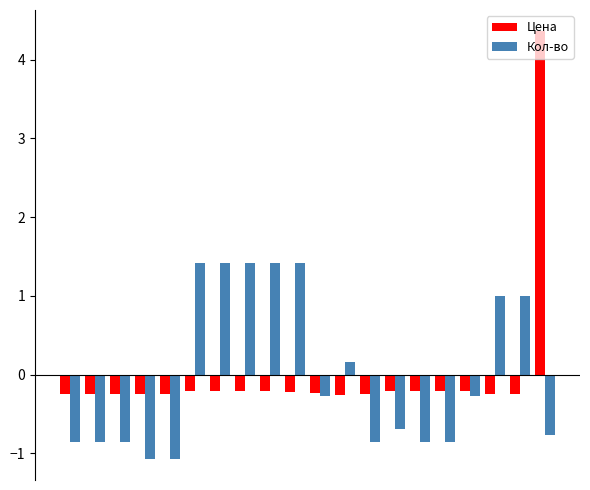

What are all the series names shown in the legend?

Цена, Кол-во